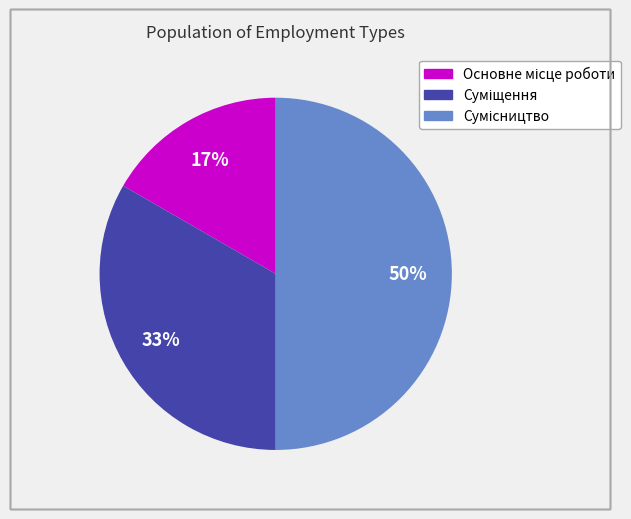

To the nearest percent, what is the average slice percentage?

33%